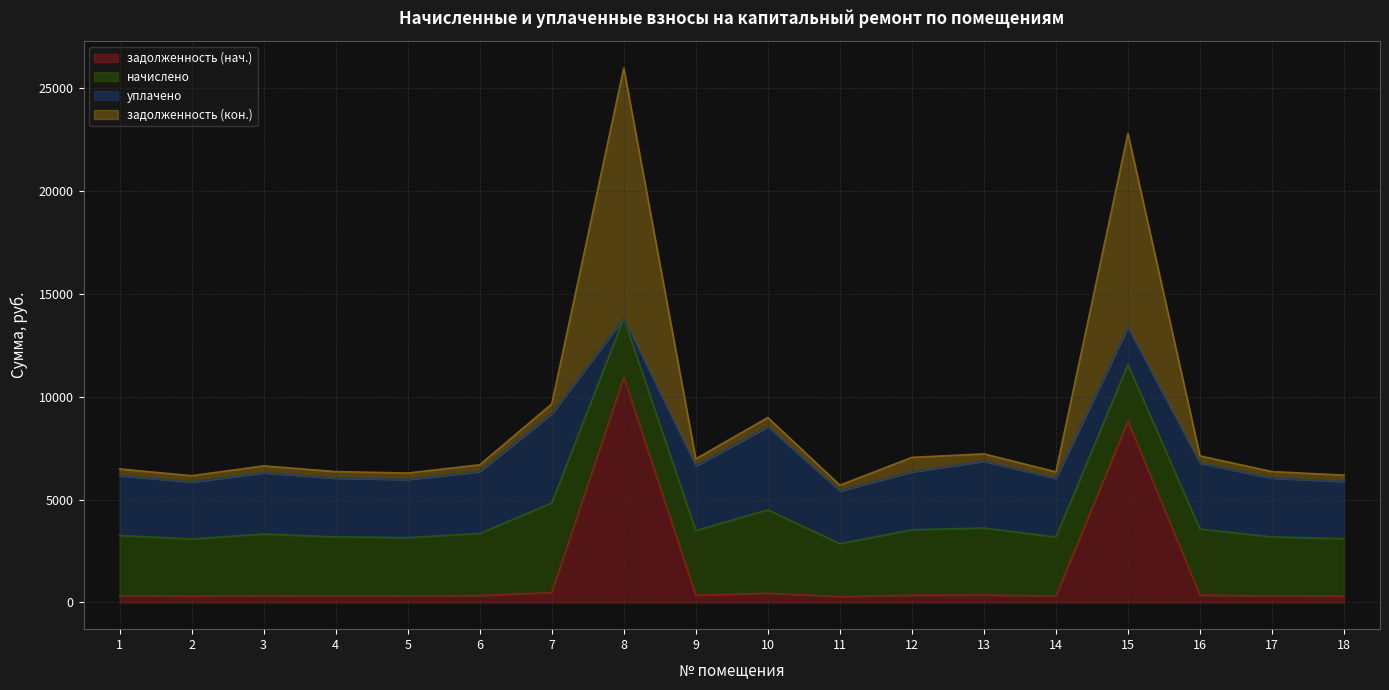

What is the lowest value of the задолженность (нач.) series?

285.8